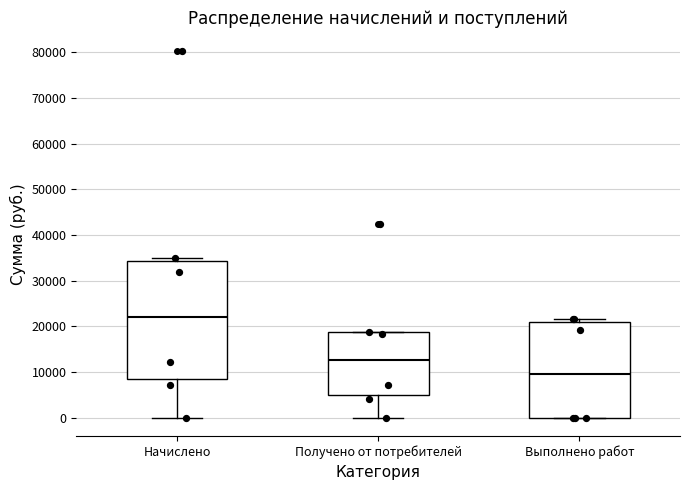

Which box's median line is the highest?

Начислено